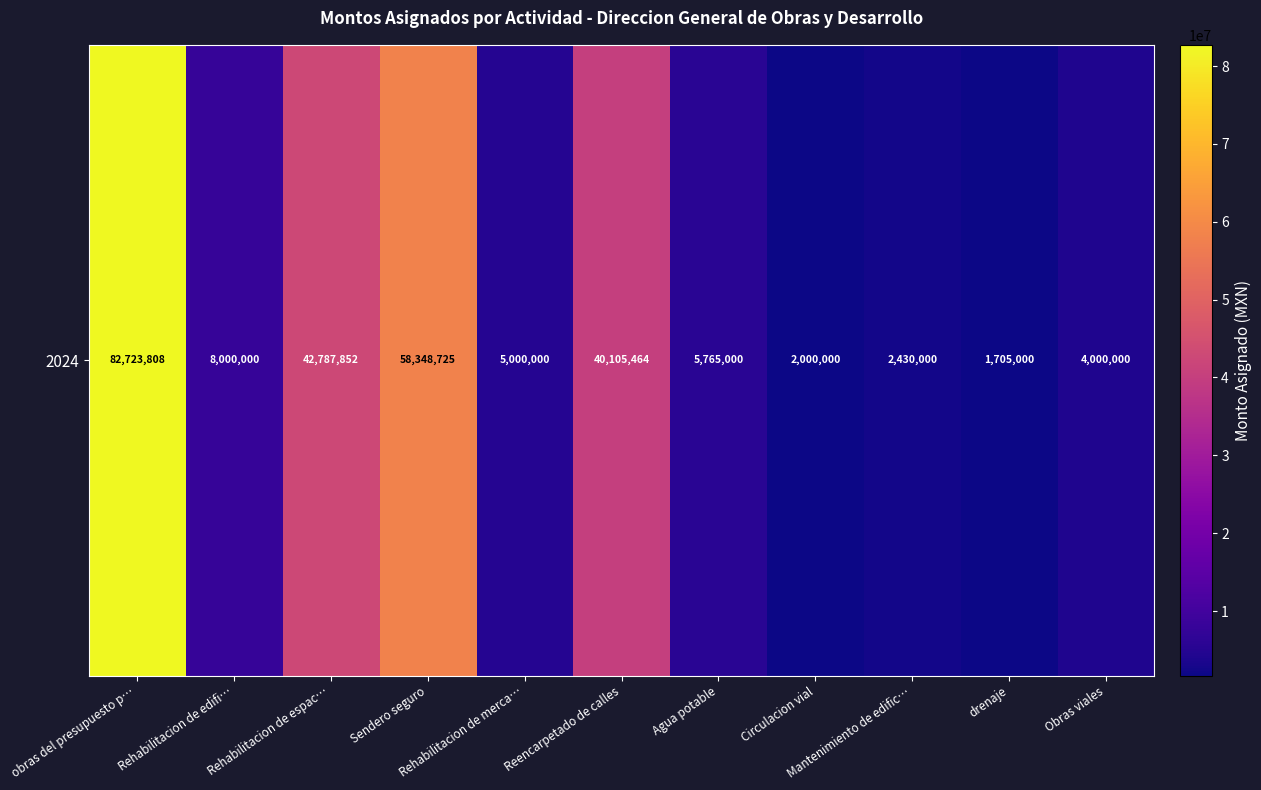

Reading right to left, what are all the values shown in this chart?

Obras viales=4000000	drenaje=1705000	Mantenimiento de edific…=2430000	Circulacion vial=2000000	Agua potable=5765000	Reencarpetado de calles=40105464	Rehabilitacion de merca…=5000000	Sendero seguro=58348725	Rehabilitacion de espac…=42787852	Rehabilitacion de edifi…=8000000	obras del presupuesto p…=82723808